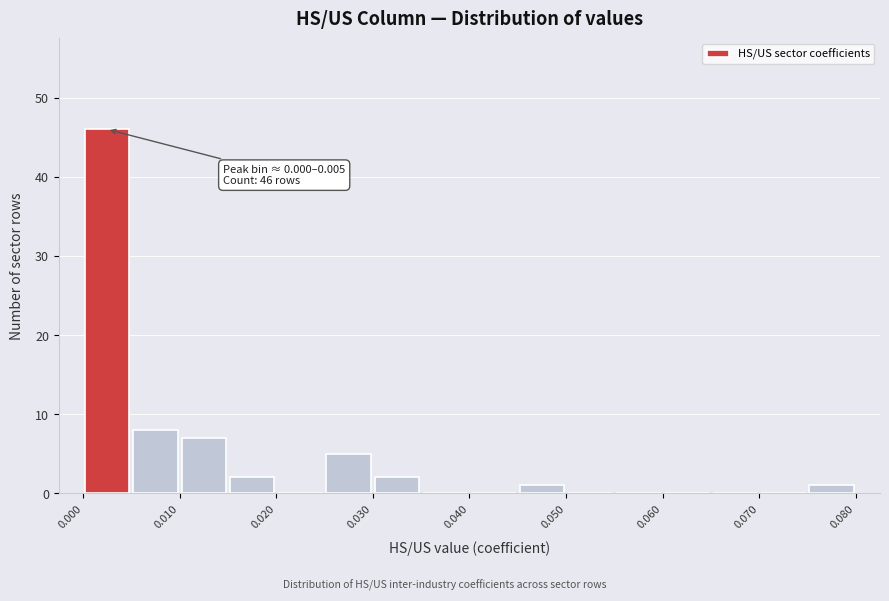

Over which range of the x-axis is the bar tallest?

0.000 to 0.005